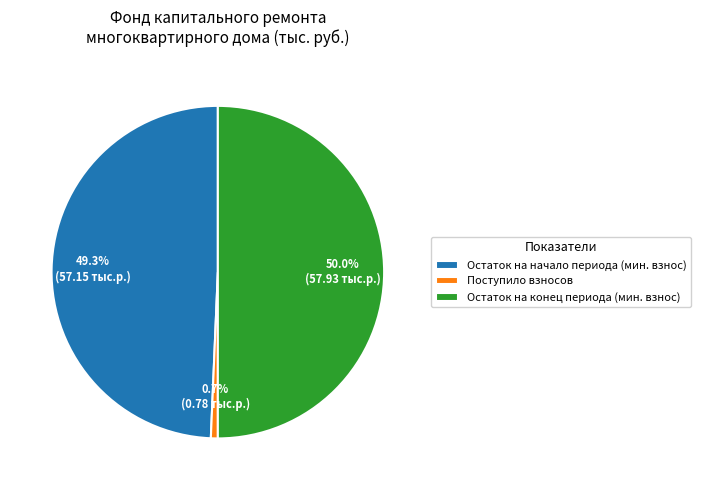

What percentage do Остаток на начало периода (мин. взнос) and Поступило взносов together represent?

50.0%